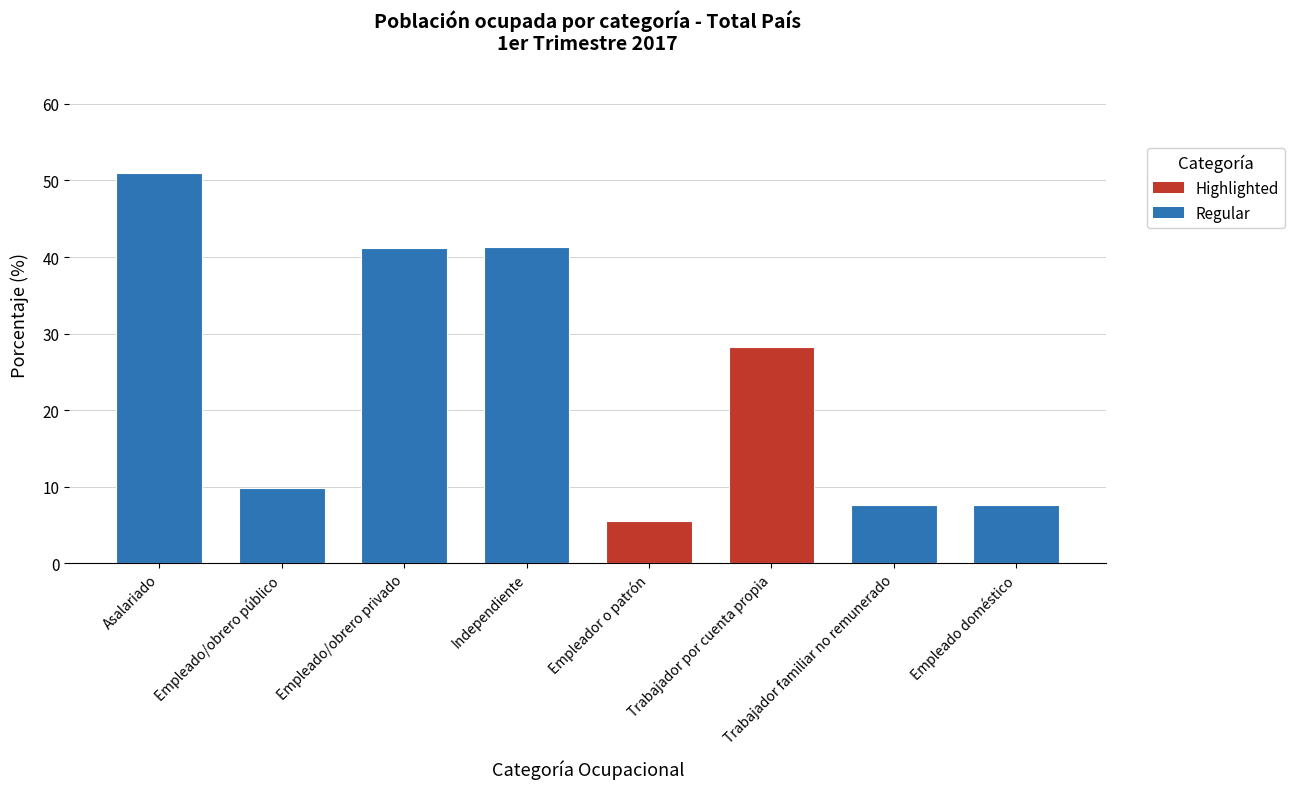

What is the change in value from Empleado/obrero público to Trabajador por cuenta propia?

+18.5